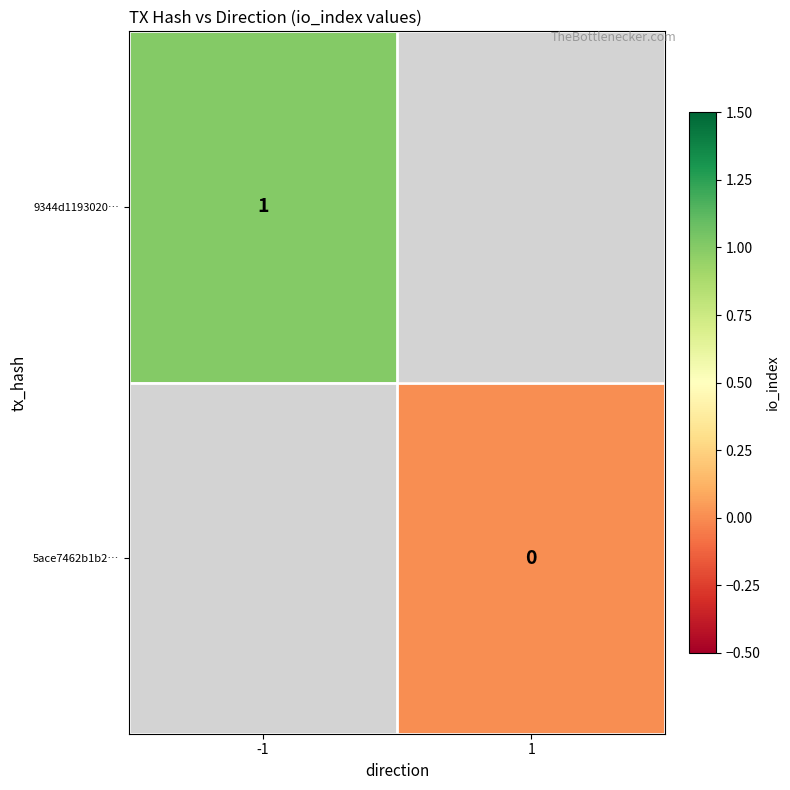

The value of 9344d1193020… at -1 is 0. True or false?

False